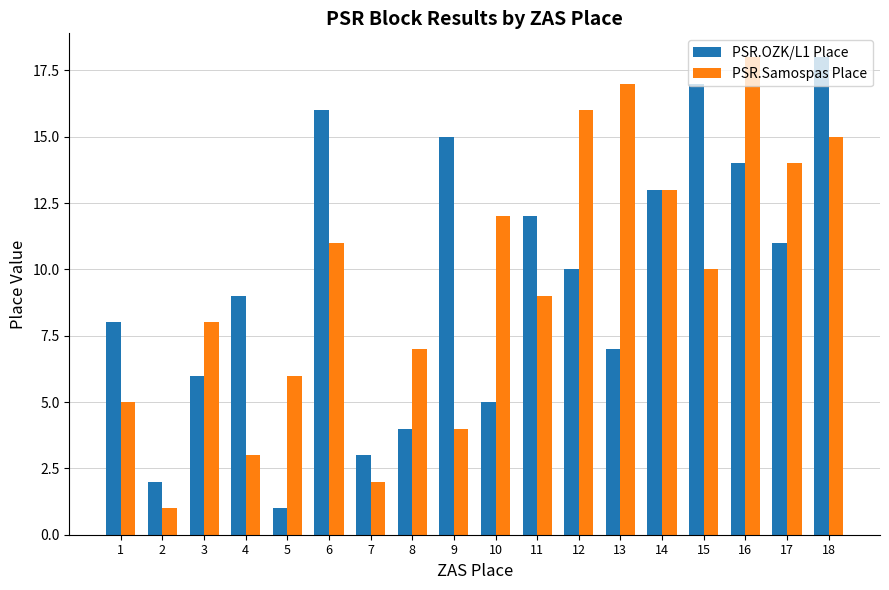

Where does the PSR.Samospas Place series first go above 10?

6